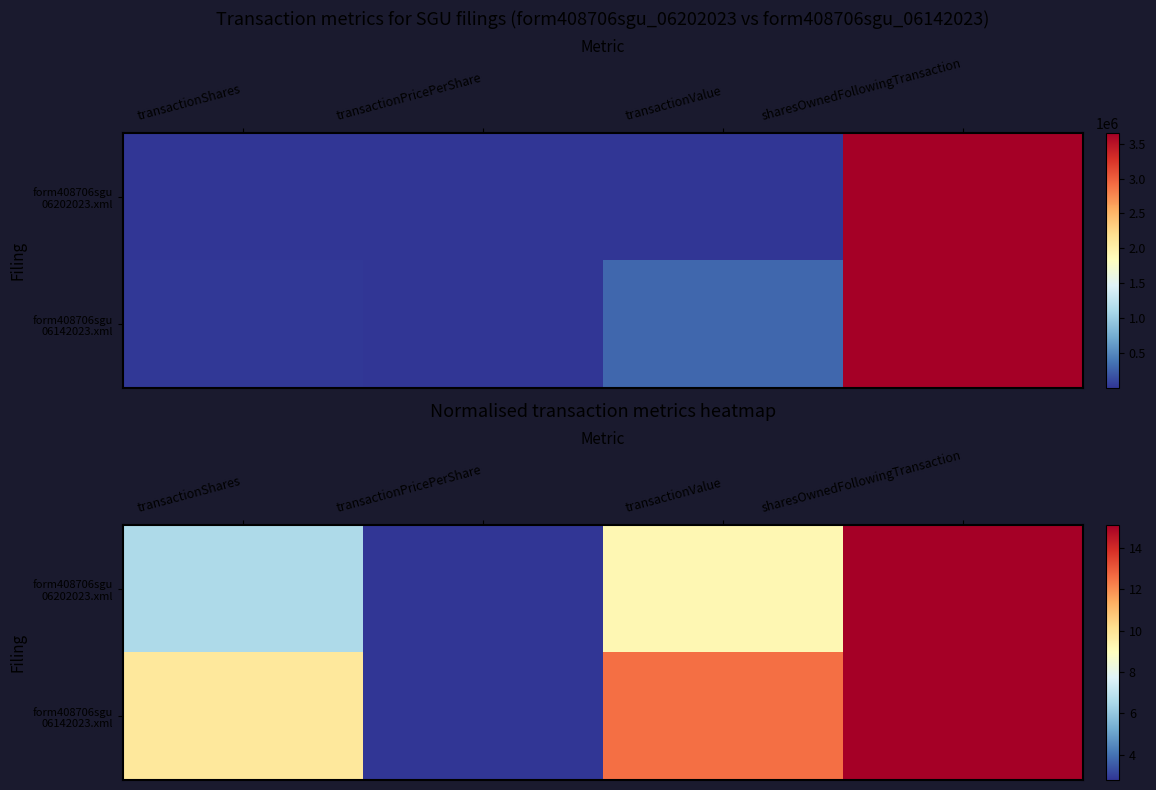

Which label corresponds to the smallest value in the chart?

transactionPricePerShare